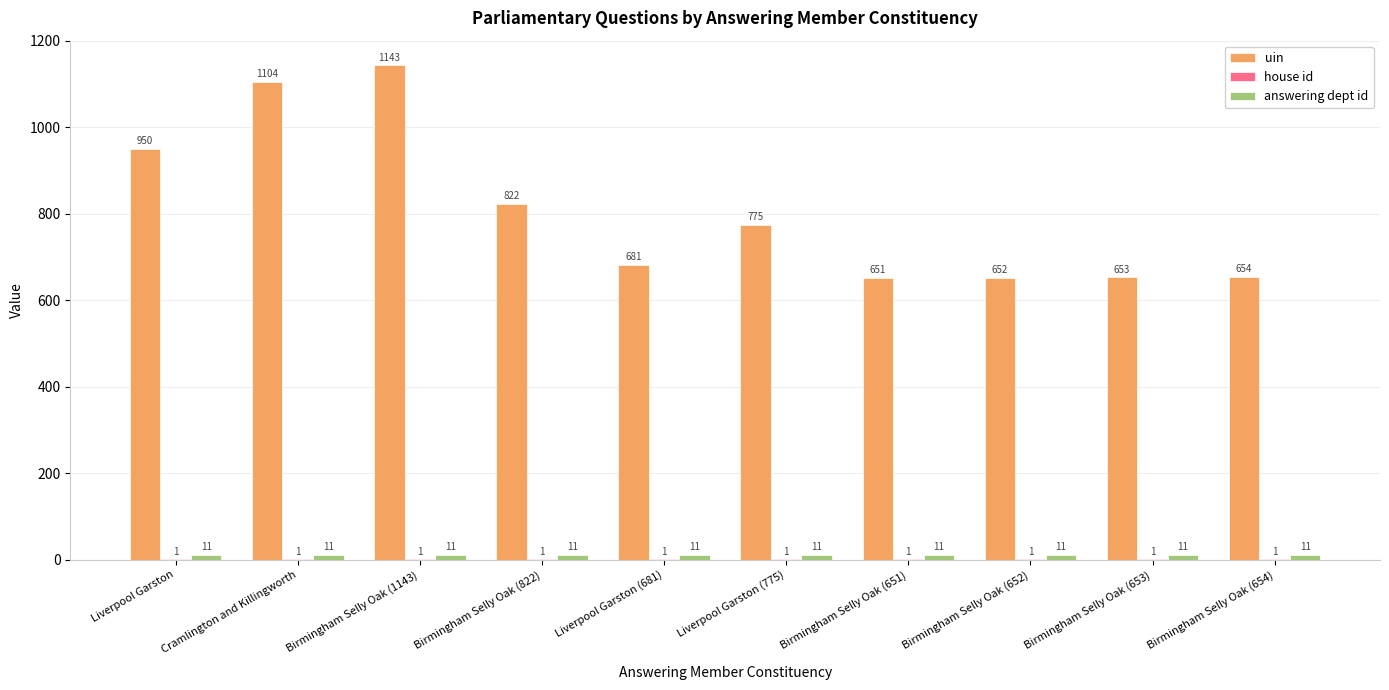

The uin series shows 1258 at Liverpool Garston (775). True or false?

False